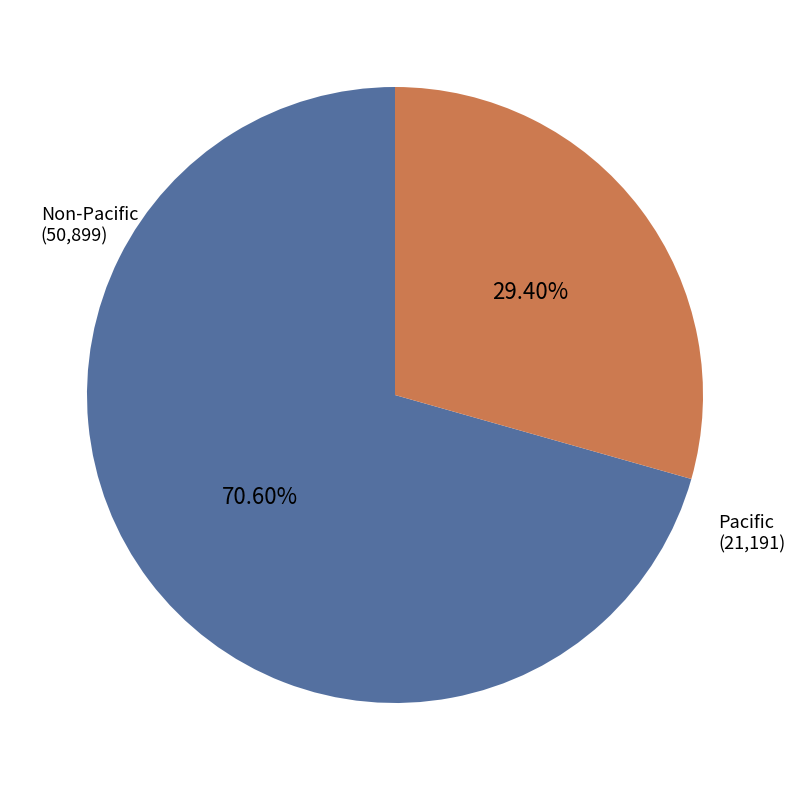

Does any single category account for the majority?

Yes